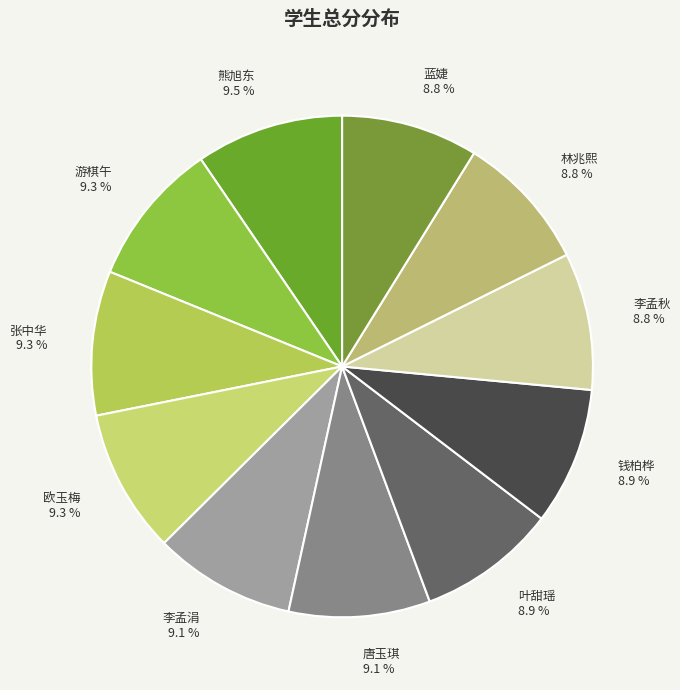

Is it true that 游棋午 is 1% of the pie?

False